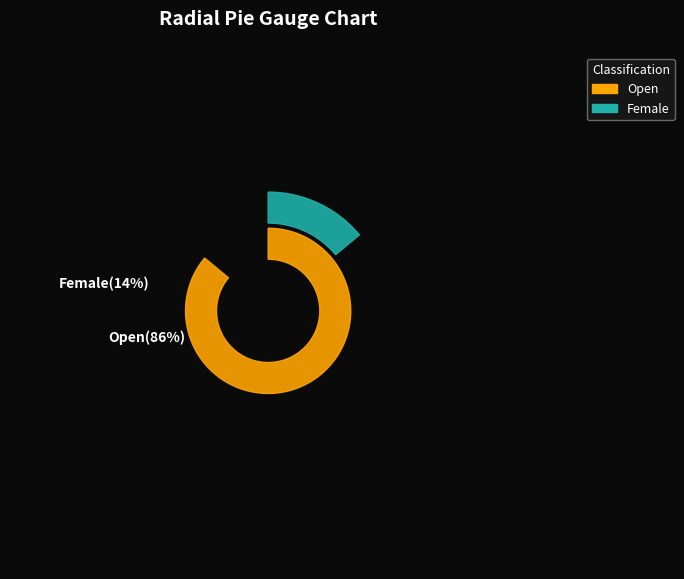

Which category has the smallest portion of the pie?

Female